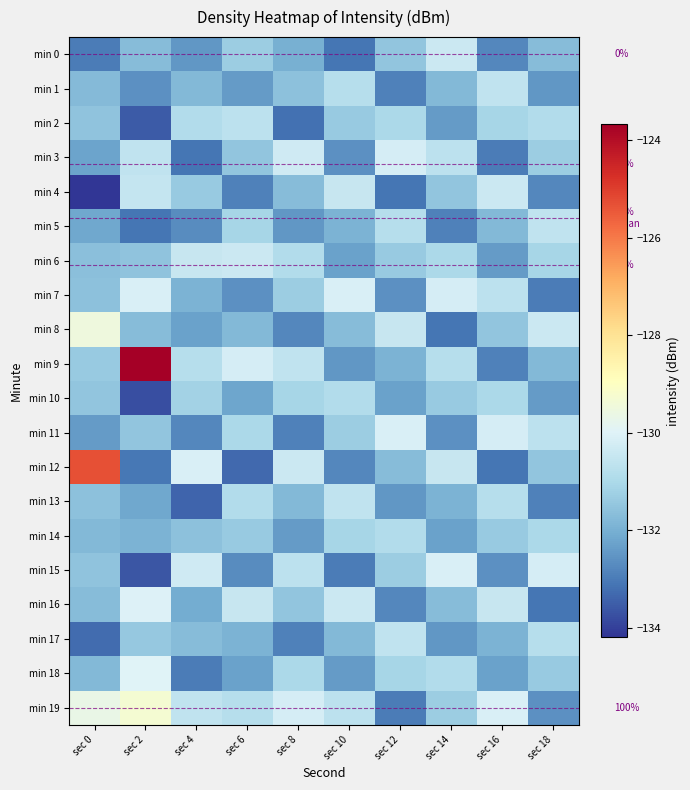

How many values in the min 2 series are below -131?

6